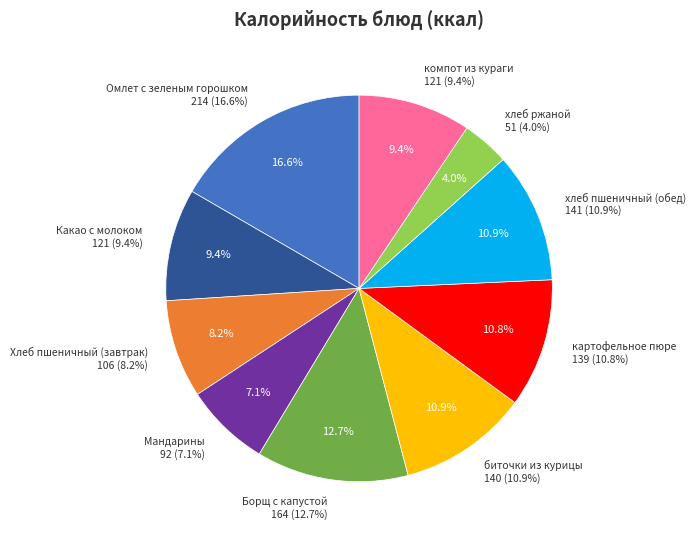

How many segments does this pie chart have?

10